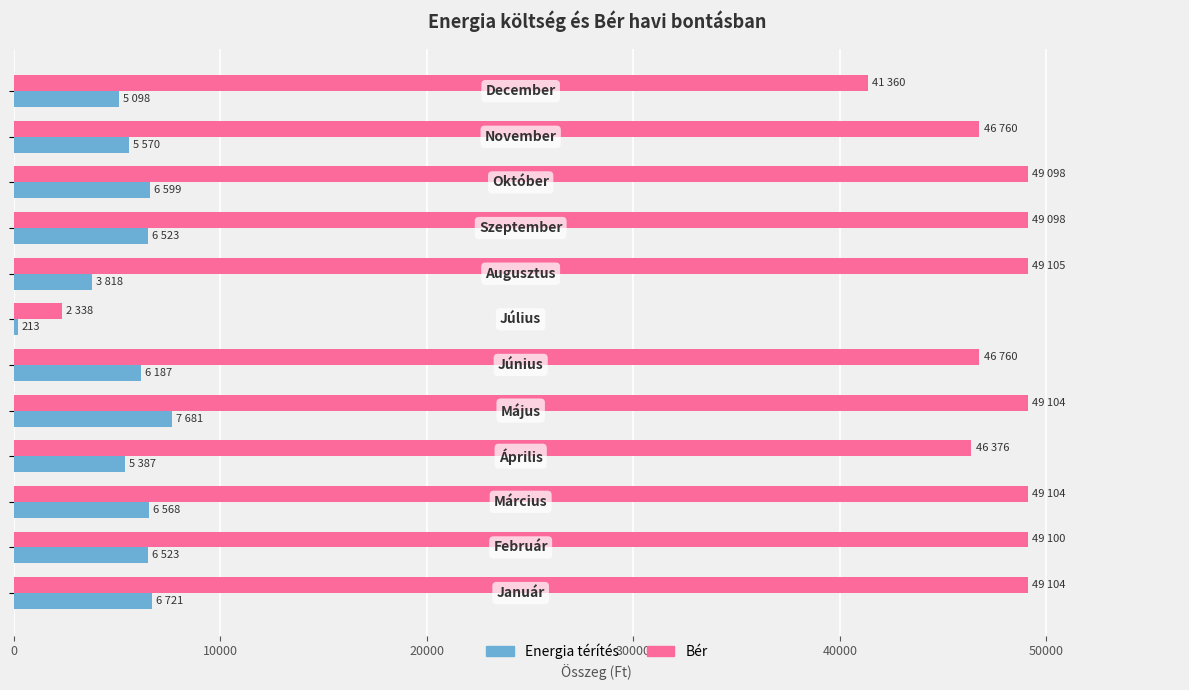

Which series has the widest spread of values?

Bér